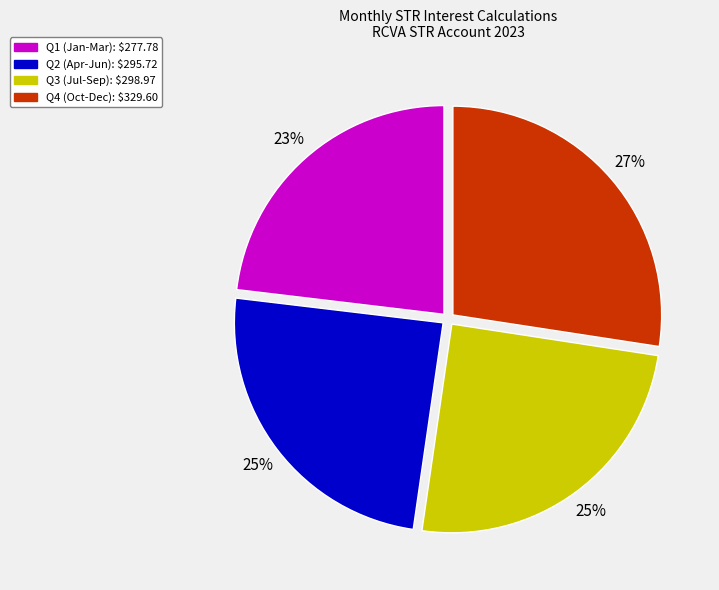

To the nearest percent, what is the difference between the largest and smallest slice percentages?

4%